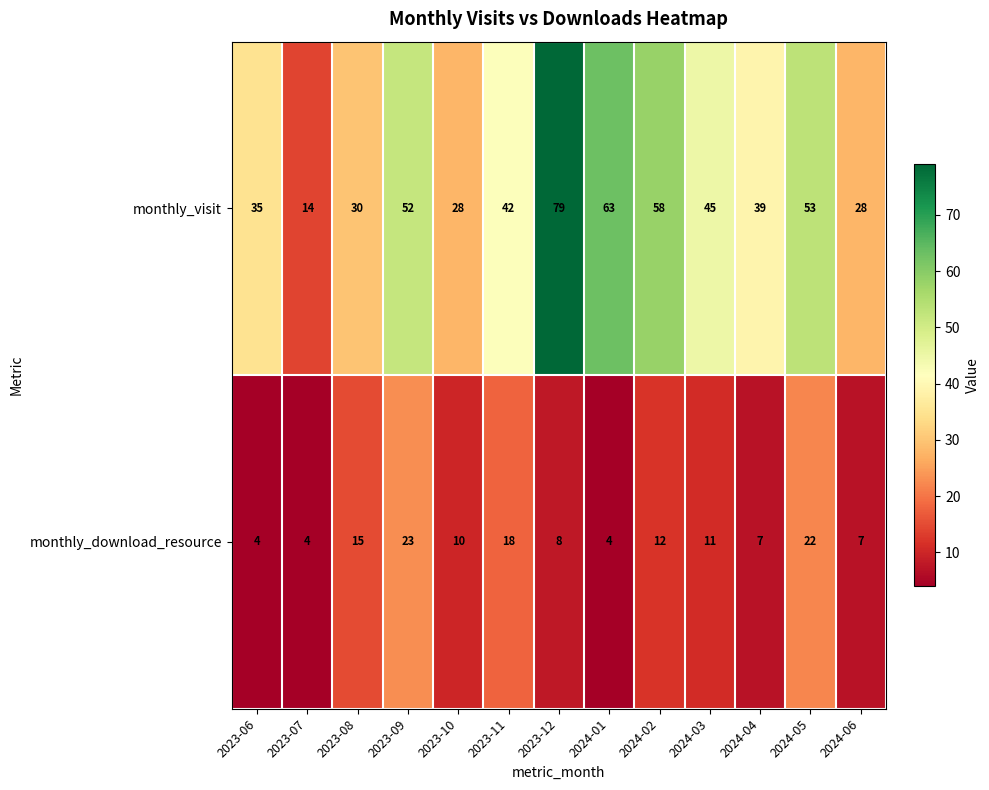

What is the maximum value shown in the chart?

79